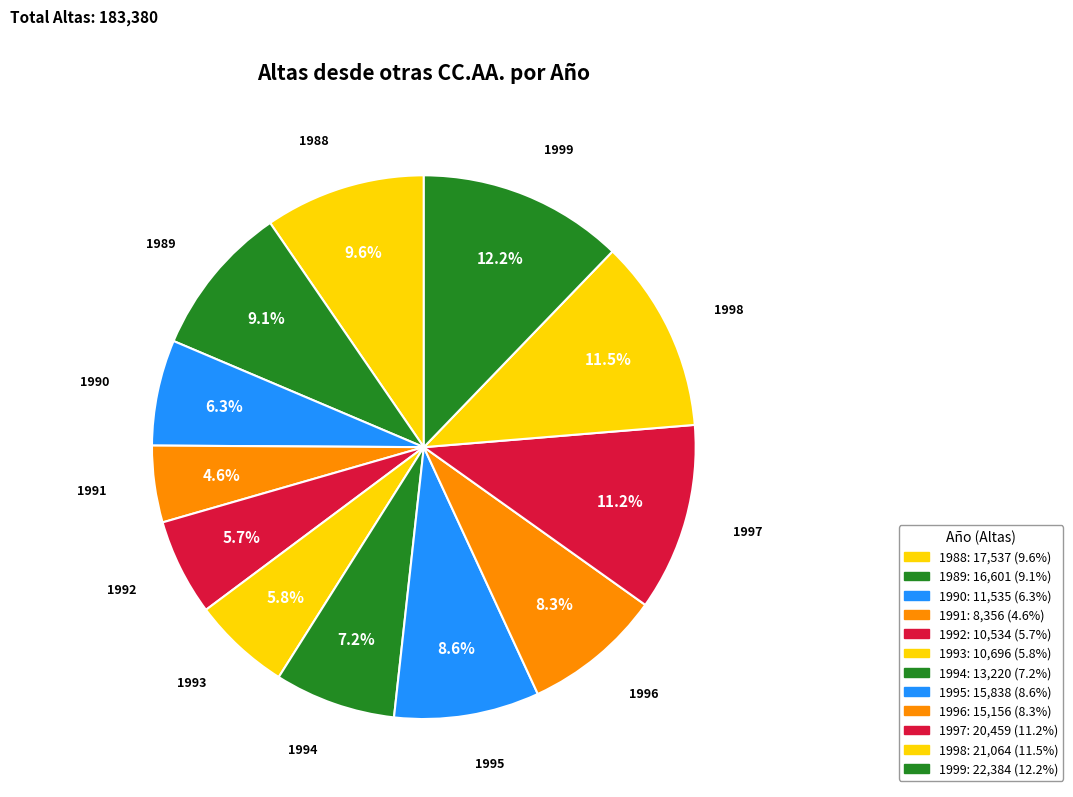

How many segments does this pie chart have?

12